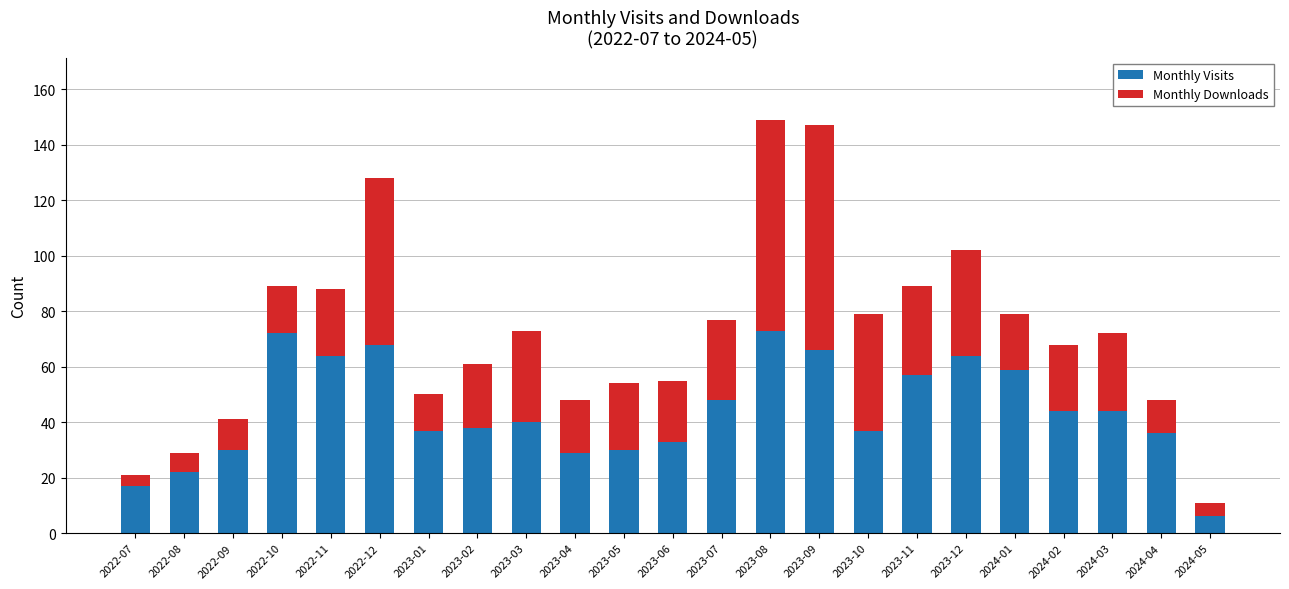

Is it true that Monthly Visits equals 29 at 2023-04?

True